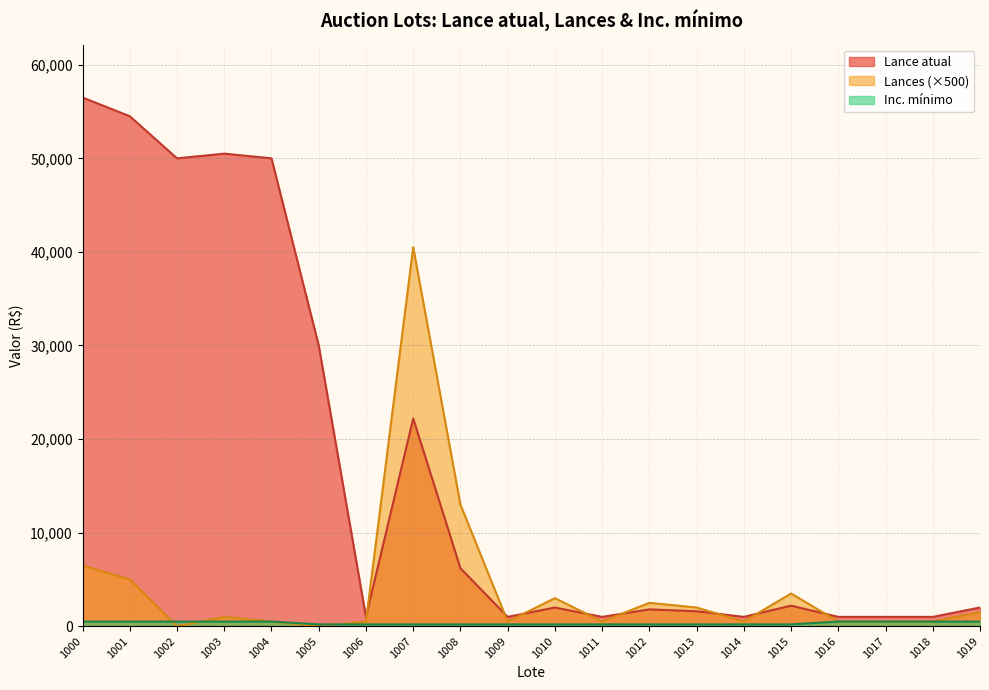

Rank the series by their maximum value, from highest to lowest.

Lance atual, Lances, Inc. mínimo